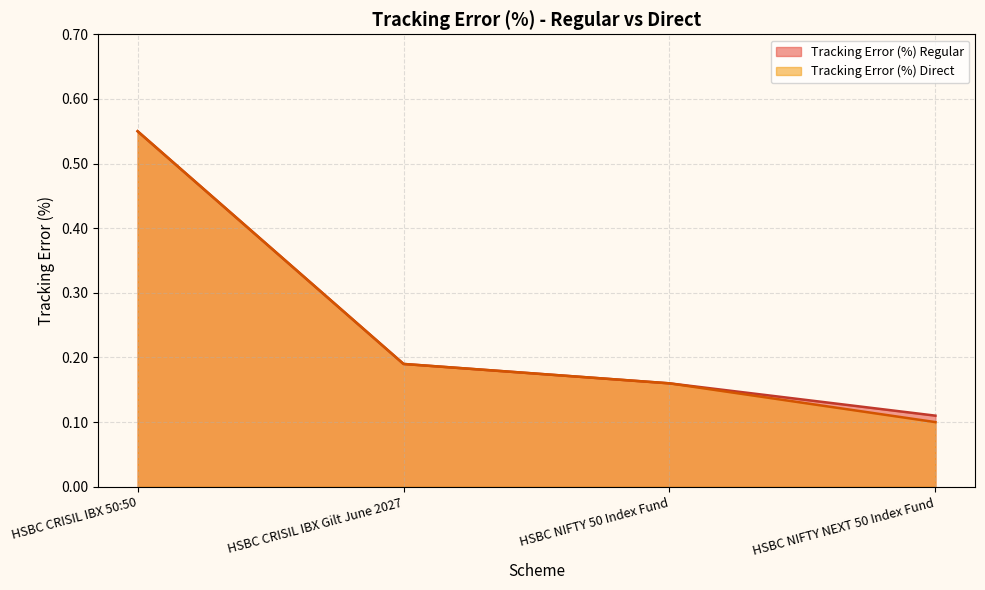

True or false: Tracking Error (%) Regular has more than 2 interior local peaks.

False